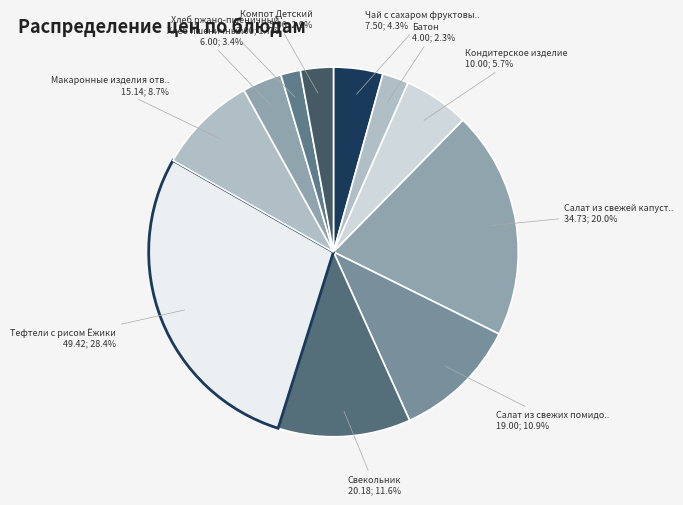

How many segments does this pie chart have?

11